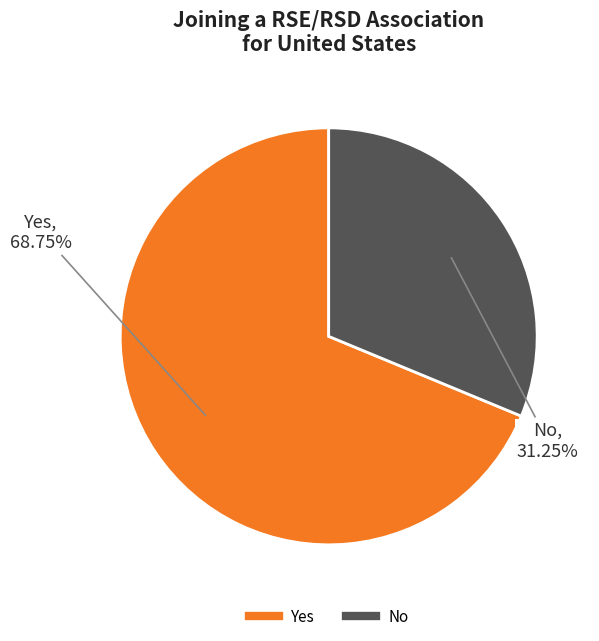

How many segments does this pie chart have?

2